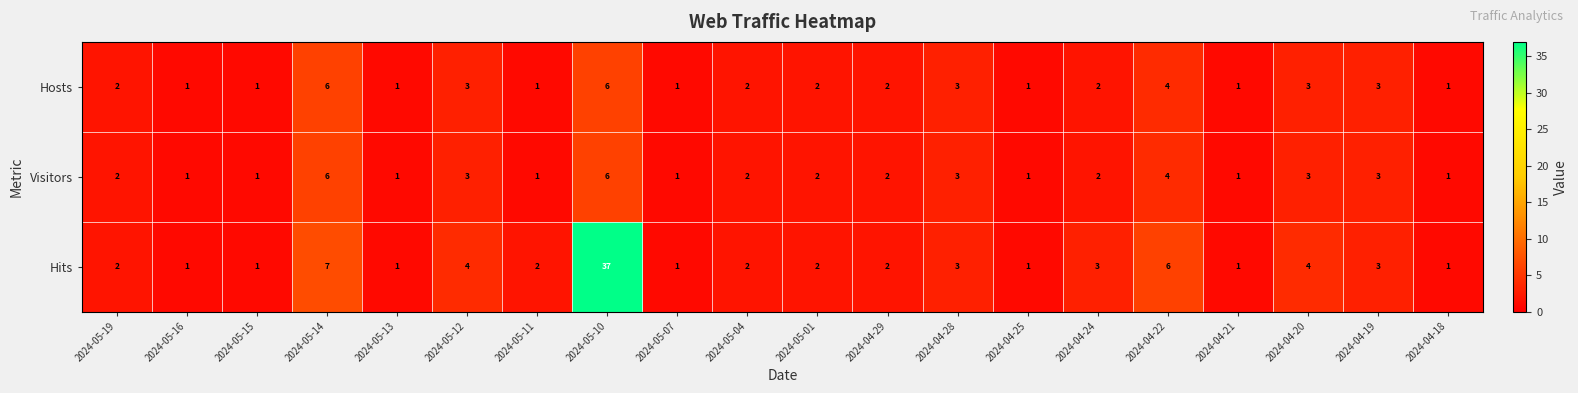

What is the sum of all Hosts values?

46